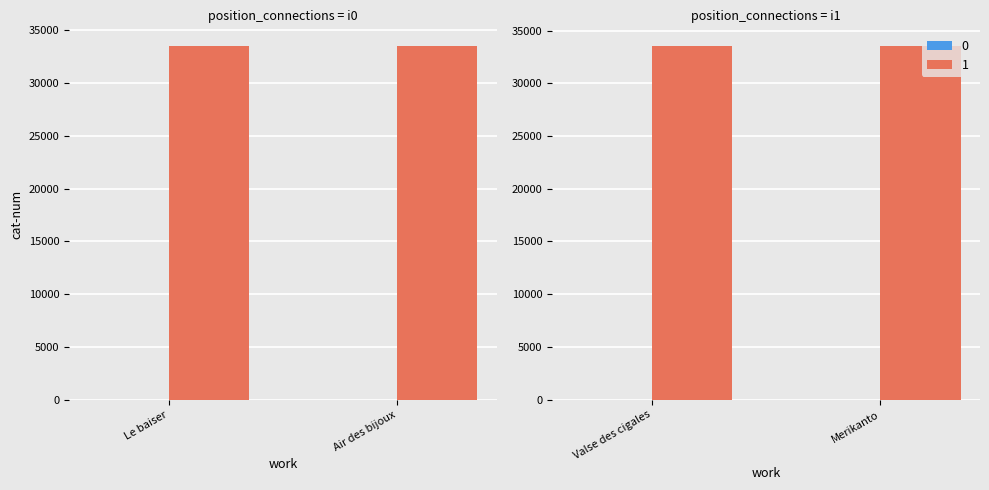

Rank the series by their maximum value, from lowest to highest.

0, 1